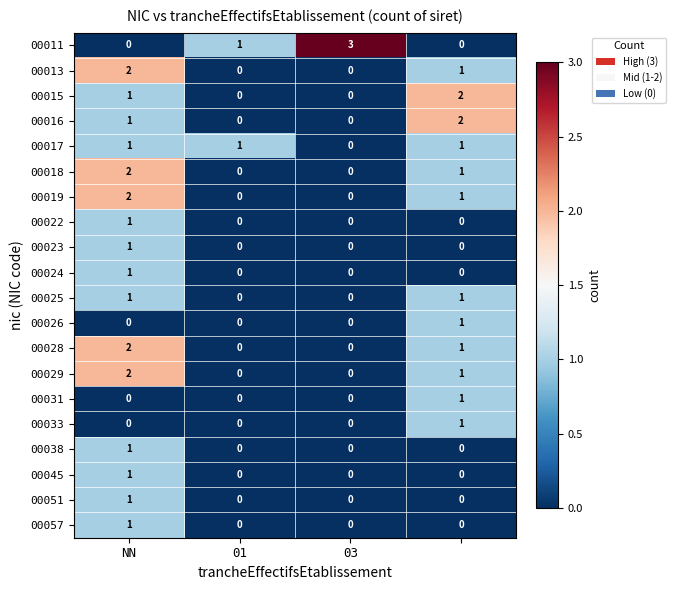

Count the 00017 values in the range 1 to 2.

3